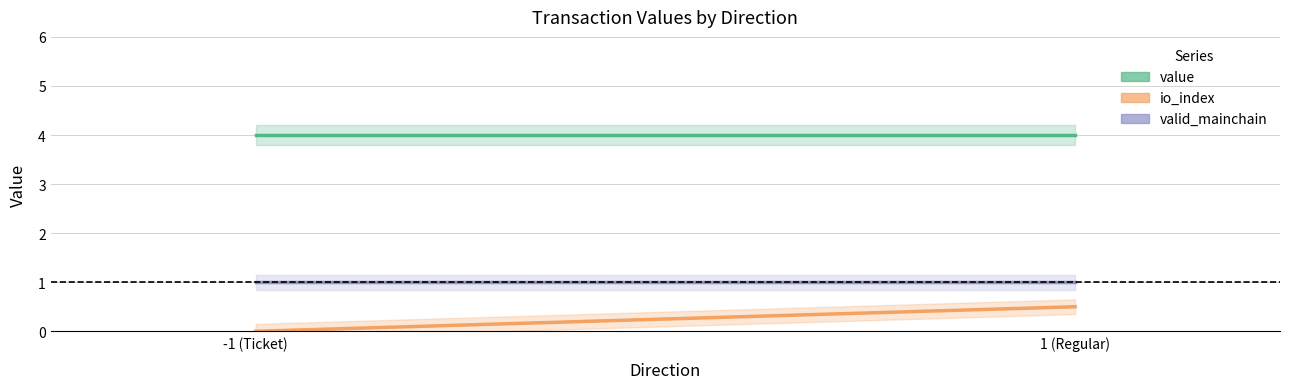

What are all the series names shown in the legend?

value, io_index, valid_mainchain